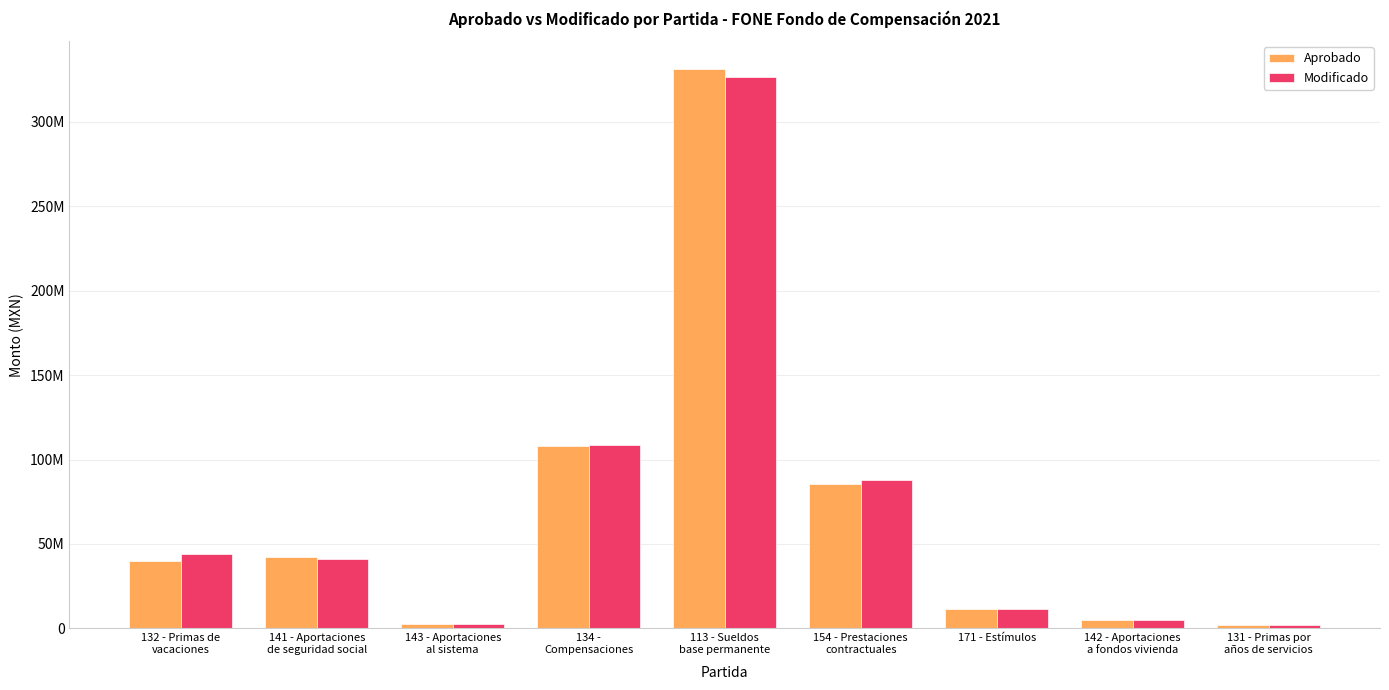

Reading left to right, extract all data points from this chart.

Aprobado: 40146686.0	42443307.0	2650000.0	108166638.0	331147521.0	85524815.0	11286306.0	4970922.0	1909079.0
Modificado: 43806886.4	41131058.6	2650000.0	108450562.9	326732769.5	87593056.6	11317745.4	4970922.0	1886972.6